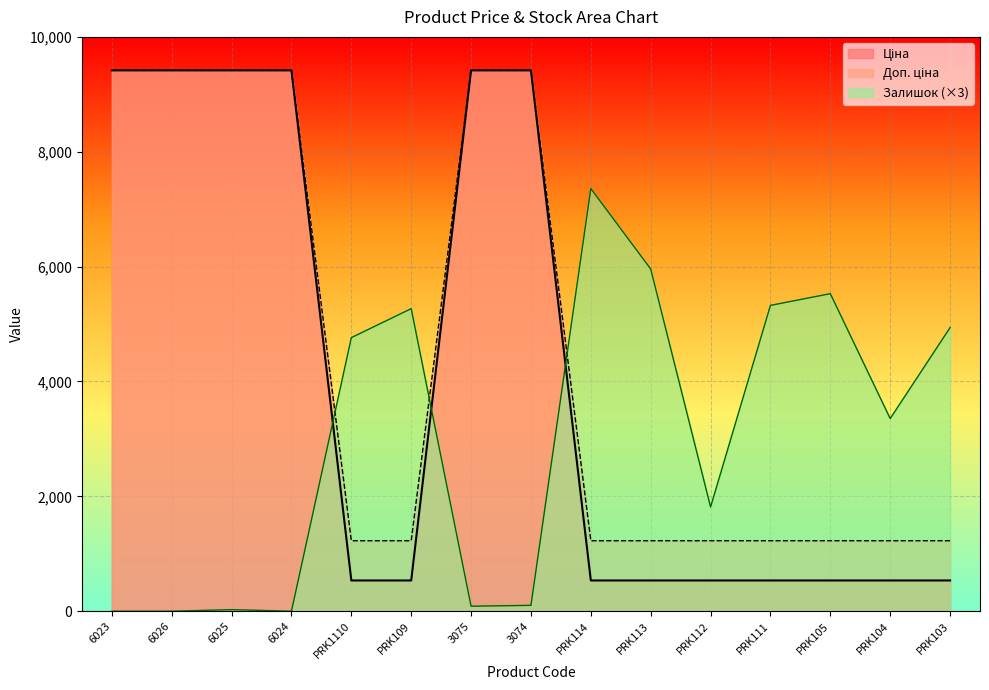

Count the number of data series in this chart.

3